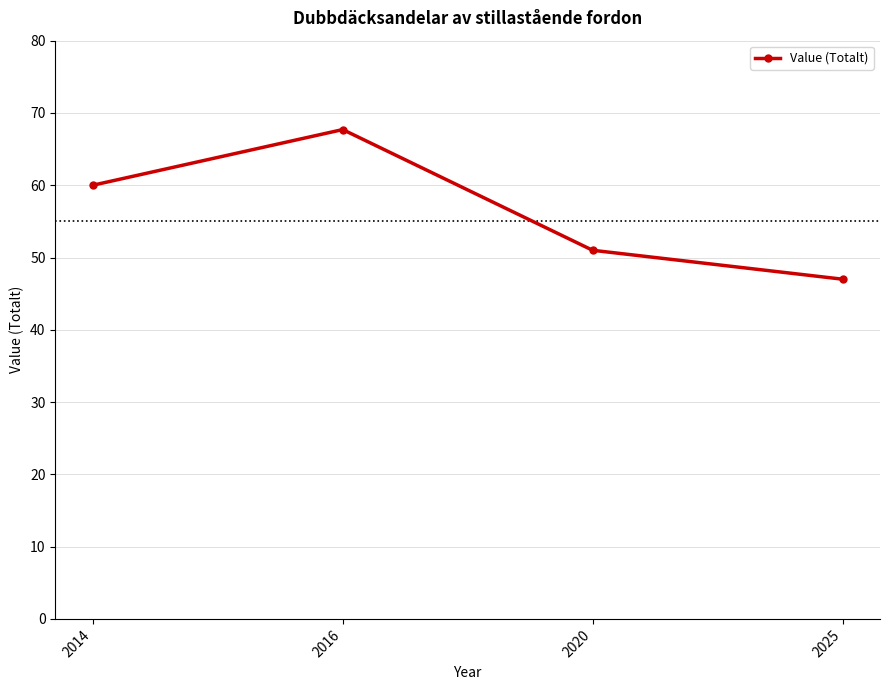

Rank the categories by value from highest to lowest.

2016, 2014, 2020, 2025